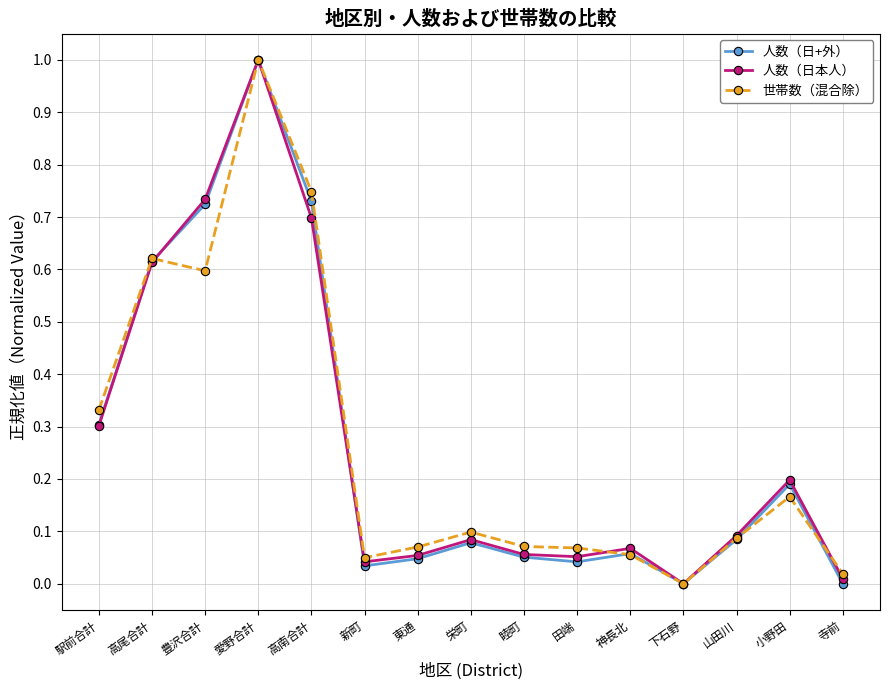

Where is the first local maximum for 人数（日本人）?

愛野合計